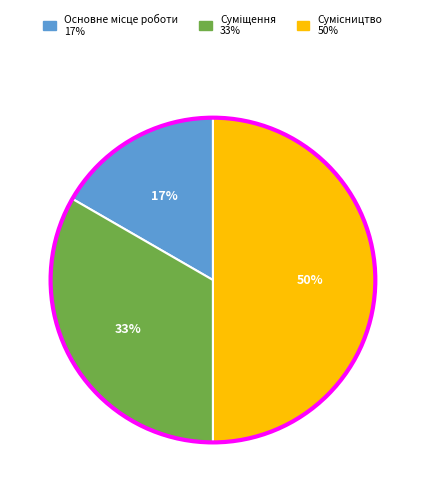

To the nearest percent, what is the average slice percentage?

33%